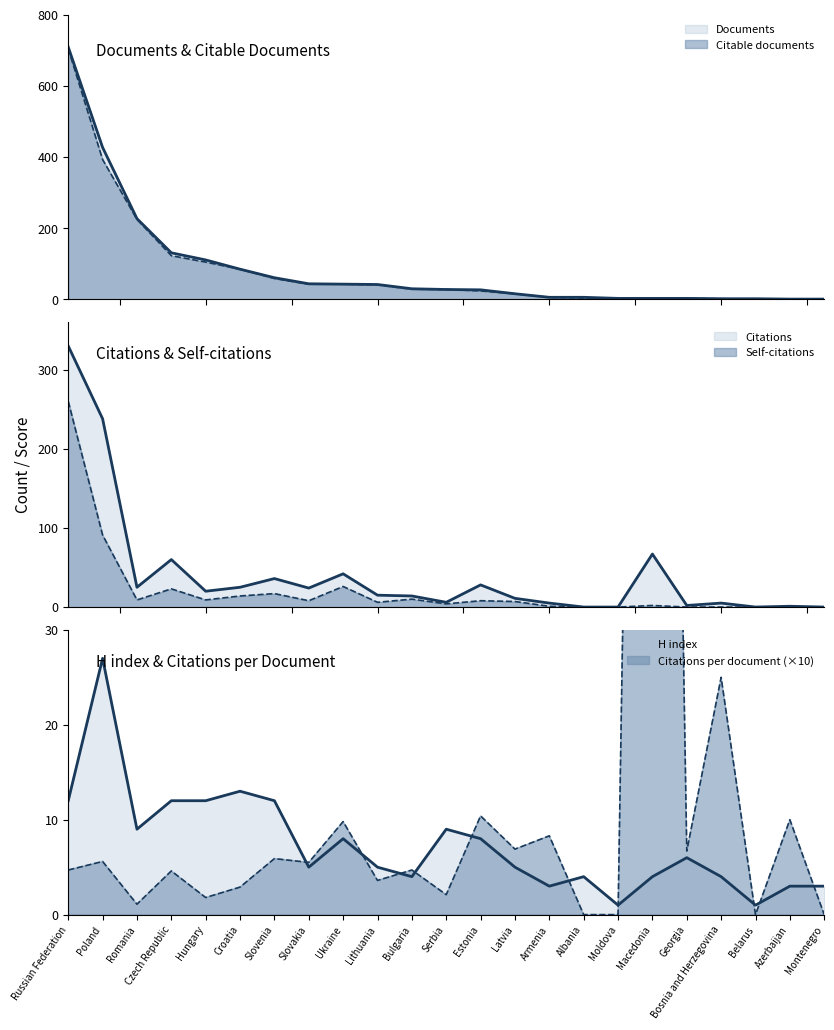

What is the sum of the Citable documents values at Macedonia and Bosnia and Herzegovina?

5.0